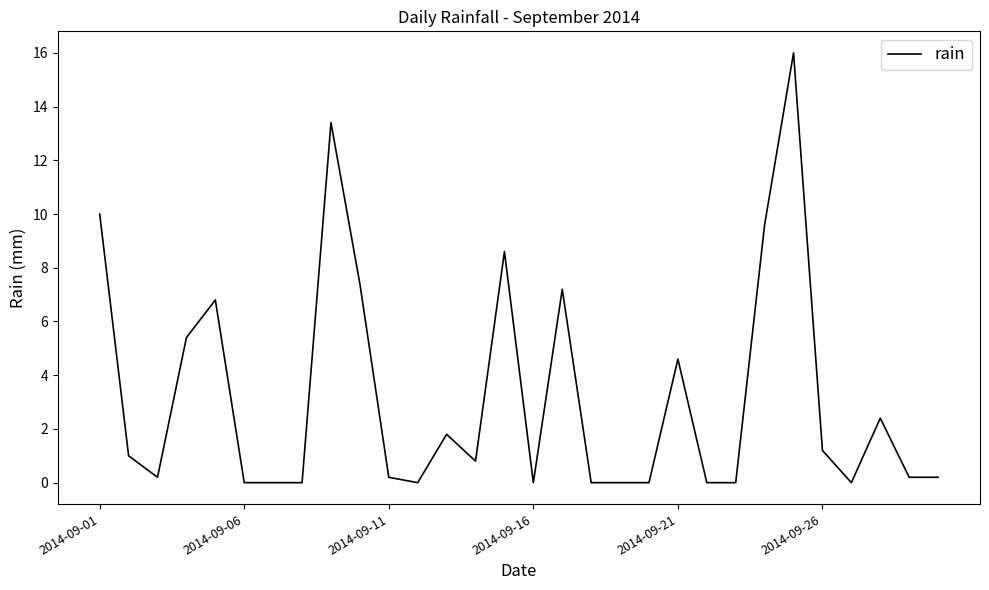

What is the maximum value shown in the chart?

16.0